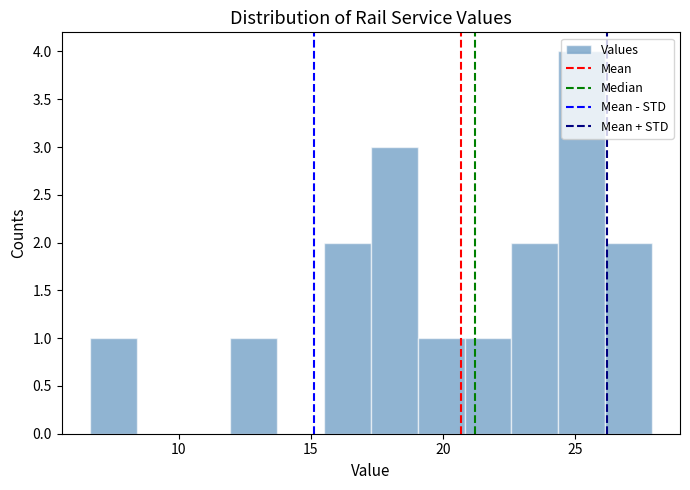

Read against the x-axis, roughly where is the centre of the tallest bar?

25.5